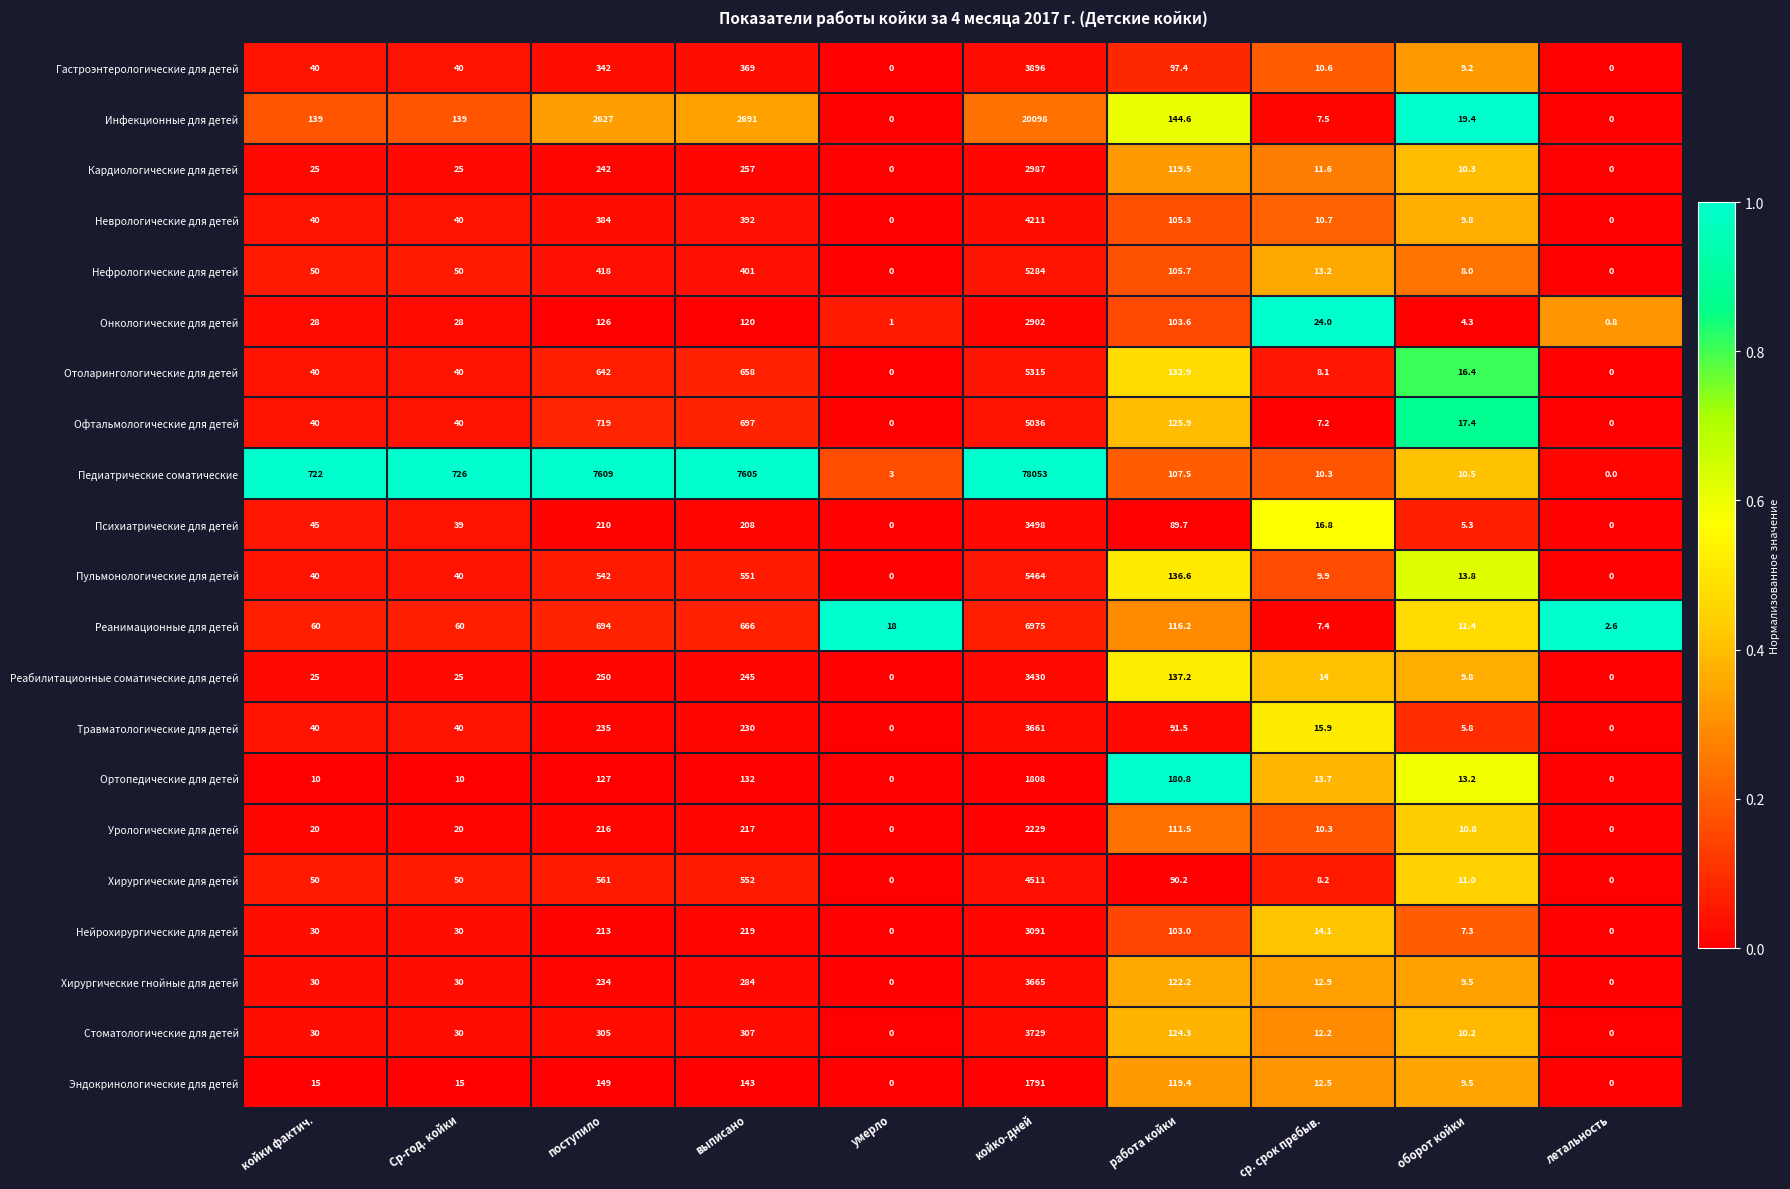

The value of Кардиологические для детей at ср. срок пребыв. is 7.7. True or false?

False